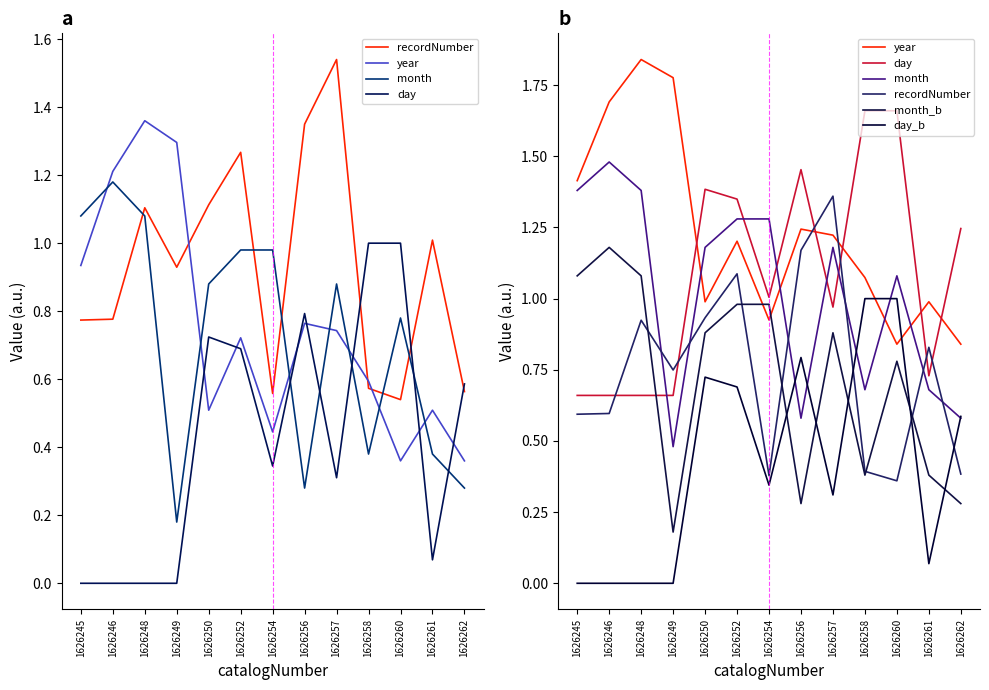

Reading right to left, list all the values displayed in this chart.

recordNumber: 1626262=0.4	1626261=0.8	1626260=0.4	1626258=0.4	1626257=1.4	1626256=1.2	1626254=0.4	1626252=1.1	1626250=0.9	1626249=0.7	1626248=0.9	1626246=0.6	1626245=0.6
year: 1626262=0.8	1626261=1.0	1626260=0.8	1626258=1.1	1626257=1.2	1626256=1.2	1626254=0.9	1626252=1.2	1626250=1.0	1626249=1.8	1626248=1.8	1626246=1.7	1626245=1.4
month: 1626262=0.6	1626261=0.7	1626260=1.1	1626258=0.7	1626257=1.2	1626256=0.6	1626254=1.3	1626252=1.3	1626250=1.2	1626249=0.5	1626248=1.4	1626246=1.5	1626245=1.4
day: 1626262=1.2	1626261=0.7	1626260=1.7	1626258=1.7	1626257=1.0	1626256=1.5	1626254=1.0	1626252=1.3	1626250=1.4	1626249=0.7	1626248=0.7	1626246=0.7	1626245=0.7
month_b: 1626262=0.3	1626261=0.4	1626260=0.8	1626258=0.4	1626257=0.9	1626256=0.3	1626254=1.0	1626252=1.0	1626250=0.9	1626249=0.2	1626248=1.1	1626246=1.2	1626245=1.1
day_b: 1626262=0.6	1626261=0.1	1626260=1.0	1626258=1.0	1626257=0.3	1626256=0.8	1626254=0.3	1626252=0.7	1626250=0.7	1626249=0.0	1626248=0.0	1626246=0.0	1626245=0.0